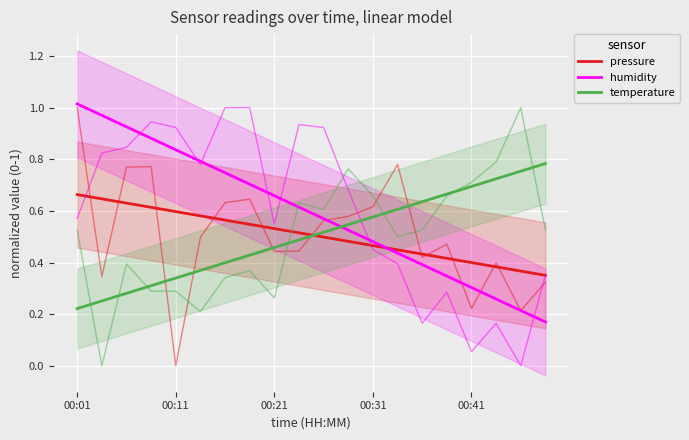

Which series changed the most between 7 and 18?

humidity